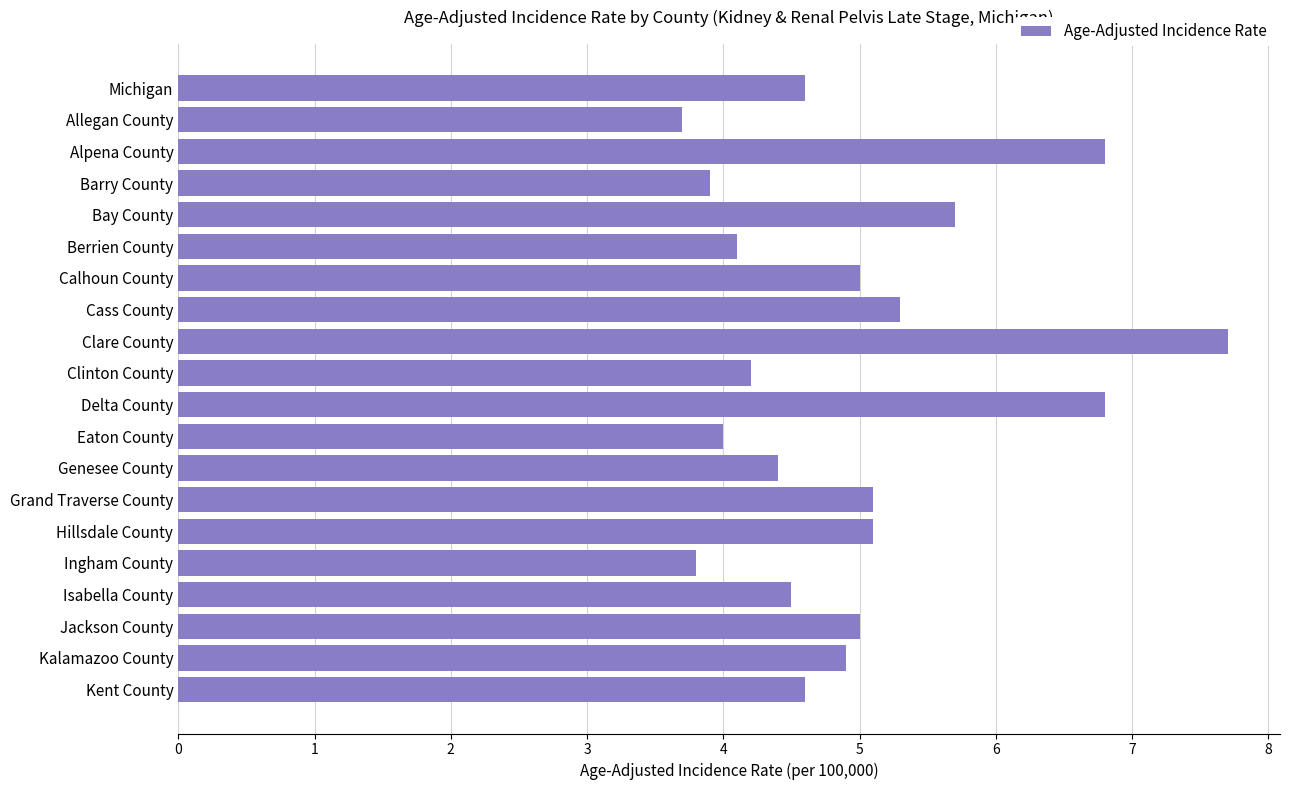

What is the average value?

5.0